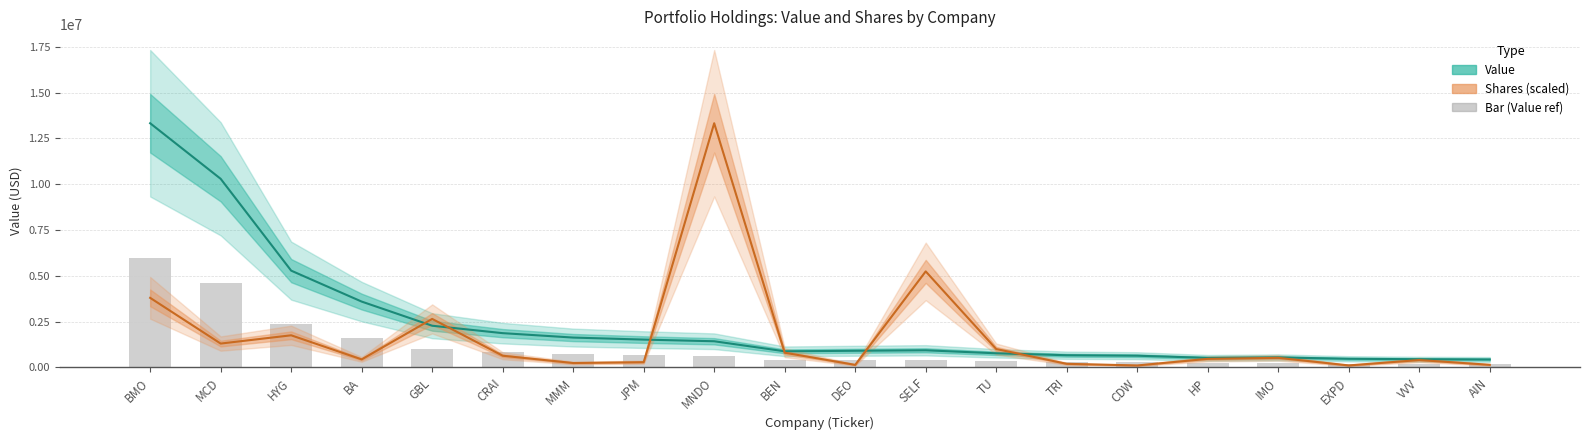

What are all the series names shown in the legend?

Value (USD), Shares (scaled), Bar (Value ref)